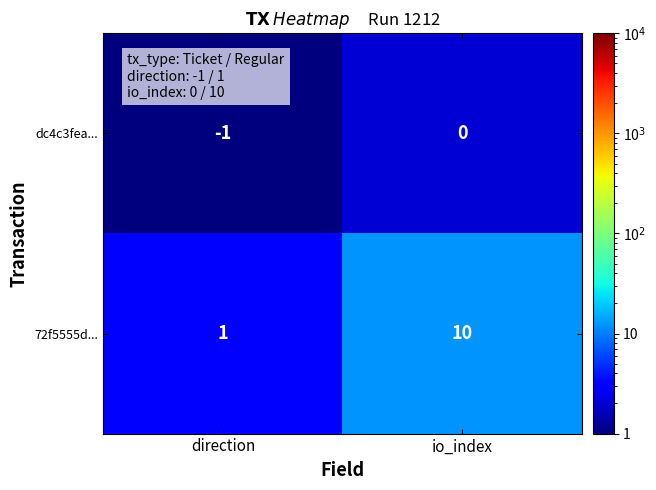

What value does the 72f5555d... series have at io_index?

10